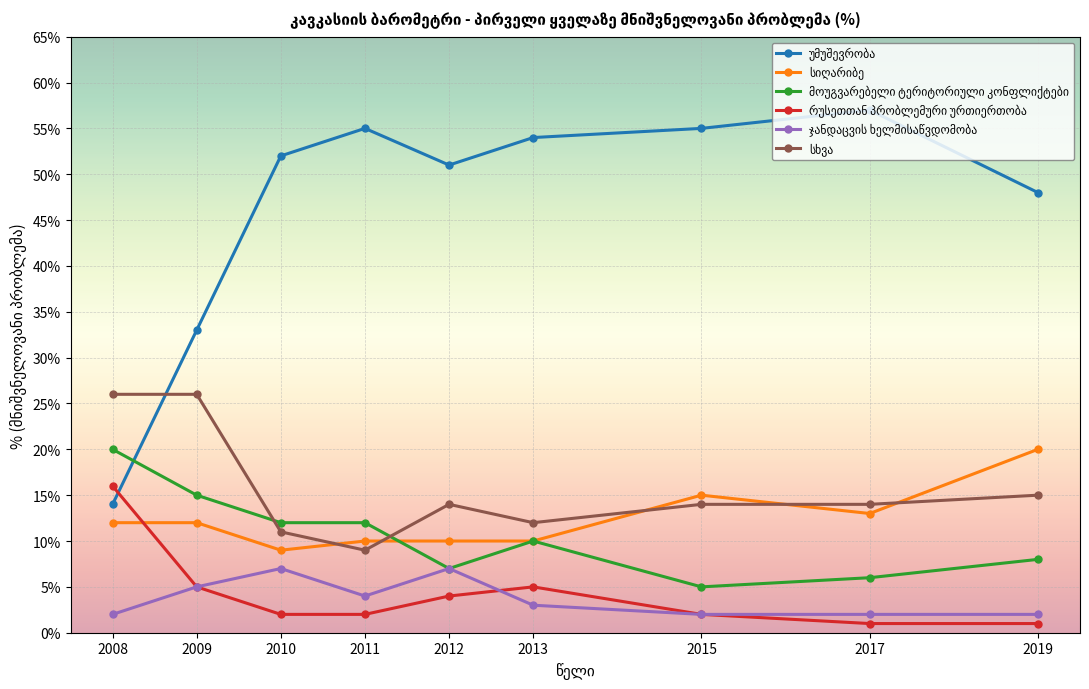

What is the spread (max minus min) of values at 2010?

50